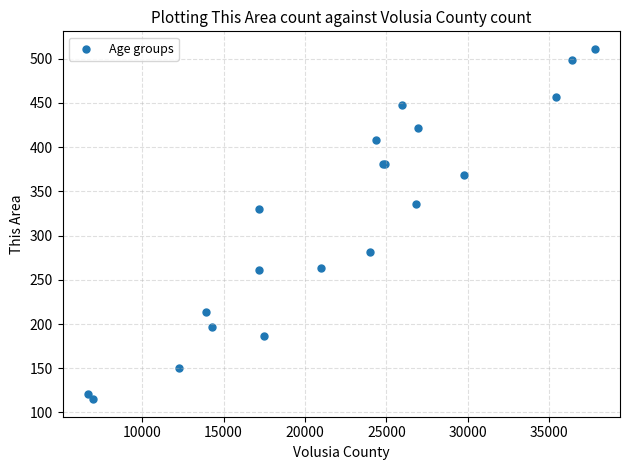

What Y value in the scatter plot is closest to 313?

330